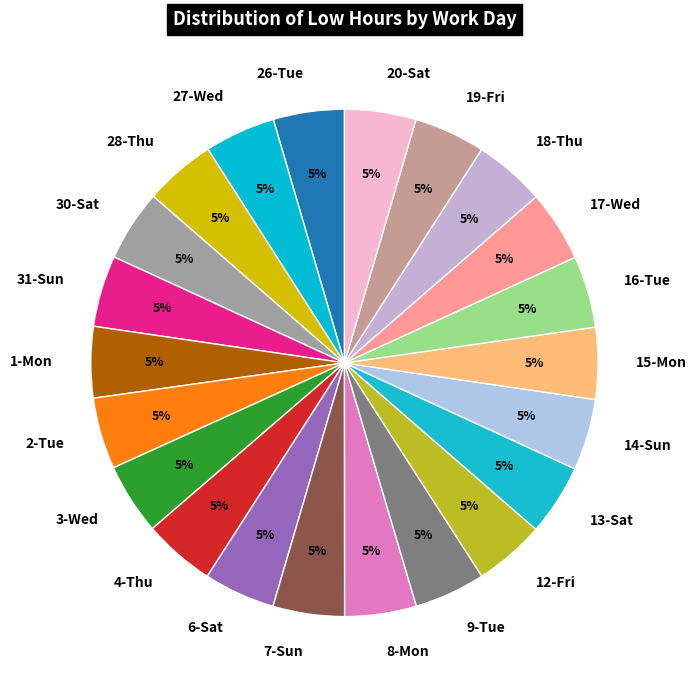

Is the sum of 2-Tue and 16-Tue greater than half?

No